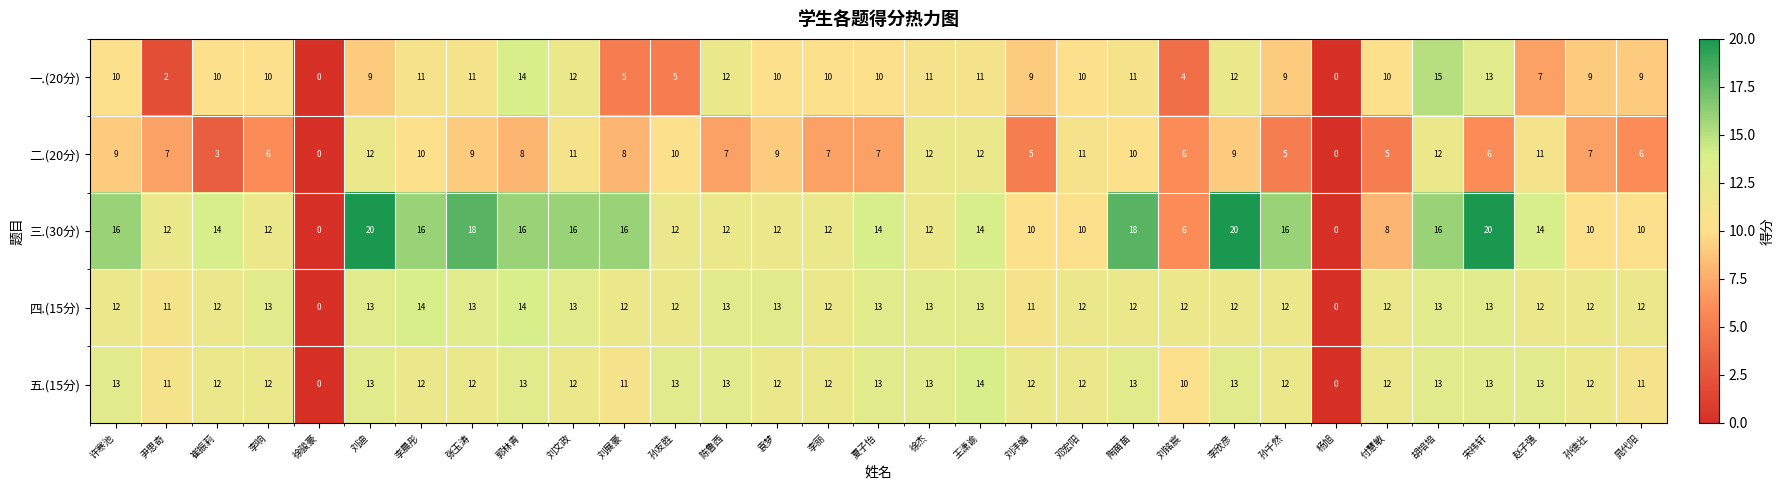

What is the difference between the maximum and second lowest values in the 一.(20分) series?

15